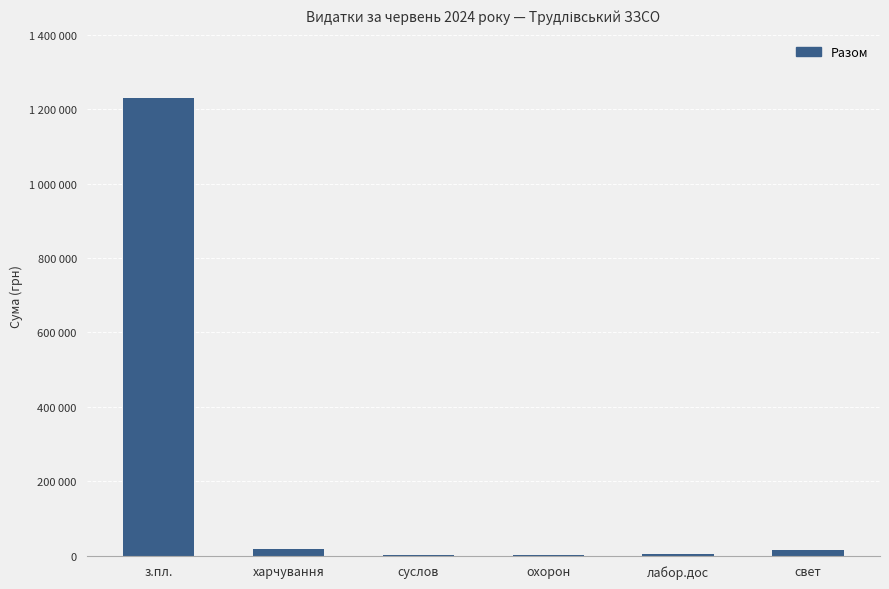

Which label corresponds to the smallest value in the chart?

суслов